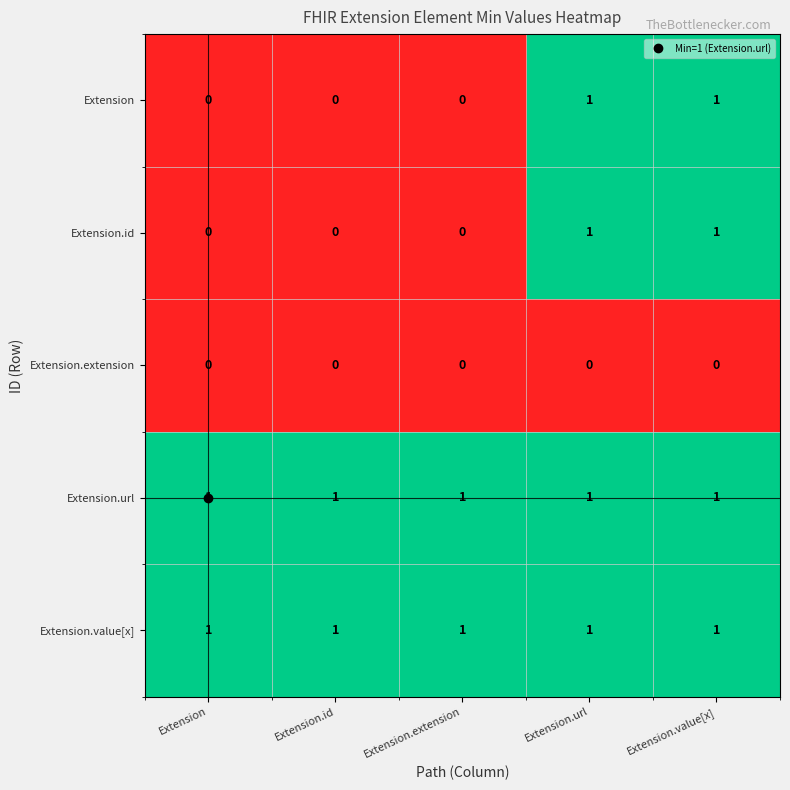

What is the total value across all series at Extension.url?

4